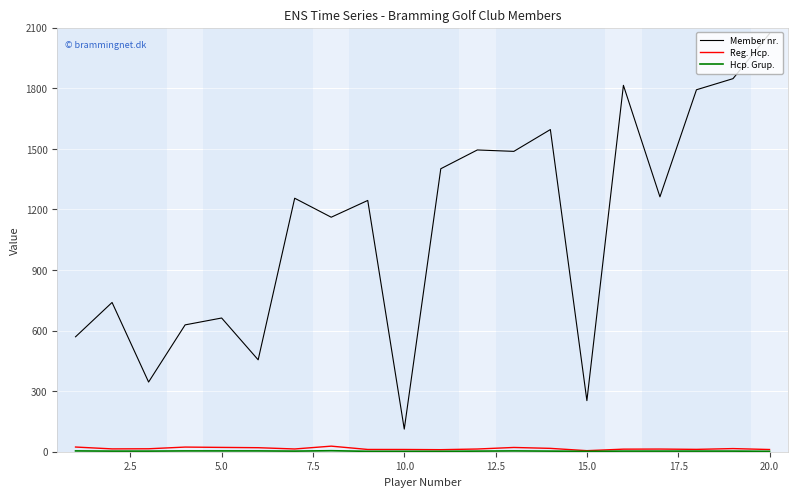

Which series has the largest total across all categories?

Member nr.